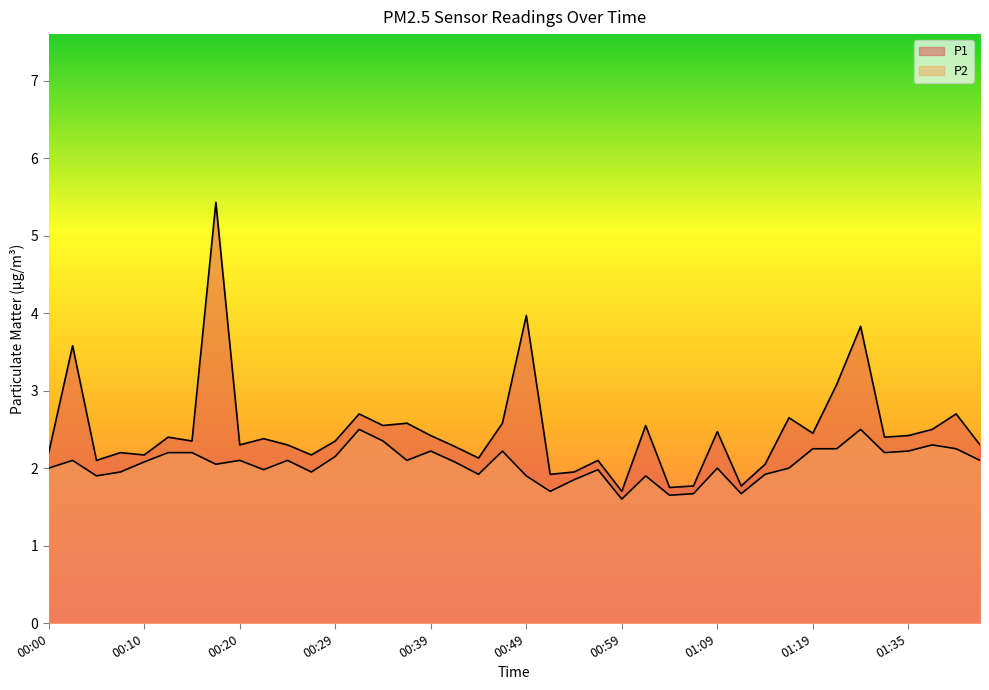

Count the number of categories in the chart.

40